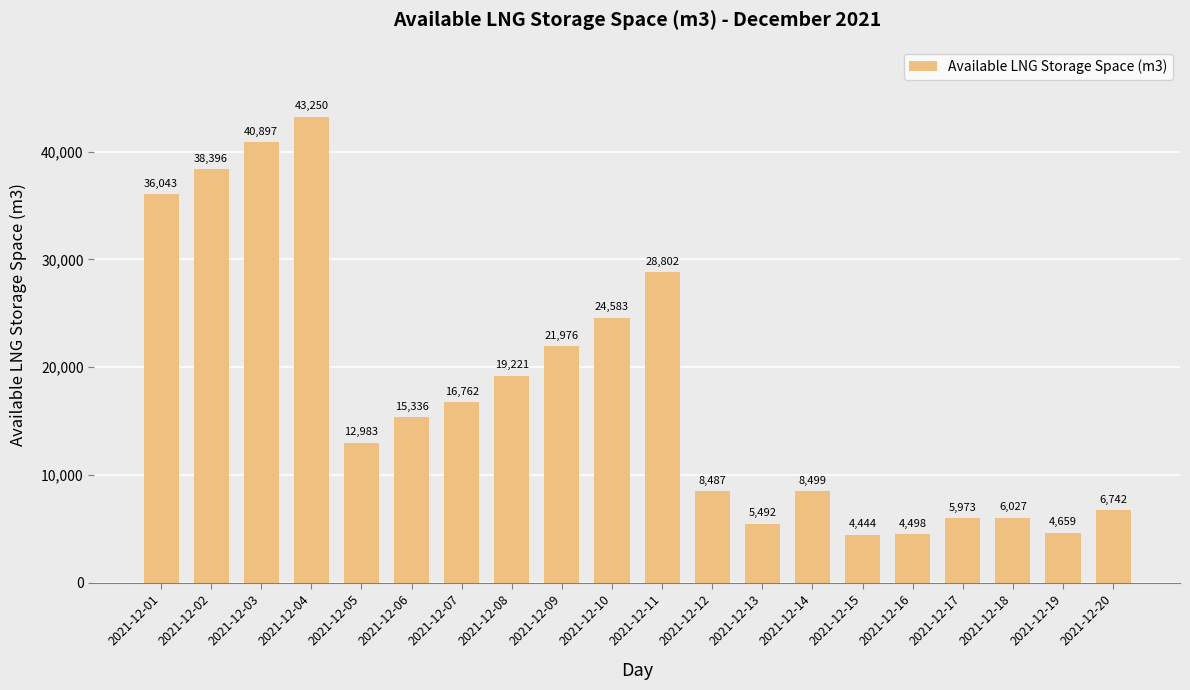

True or false: the data shows 42771 at 2021-12-11.

False